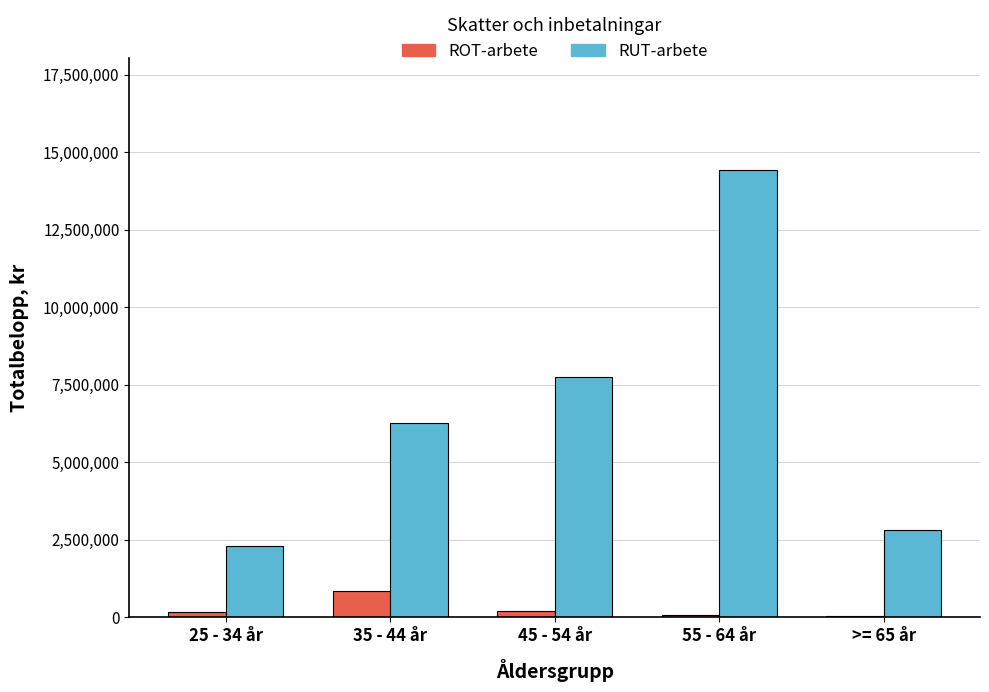

At which category is the sum across all series the highest?

55 - 64 år